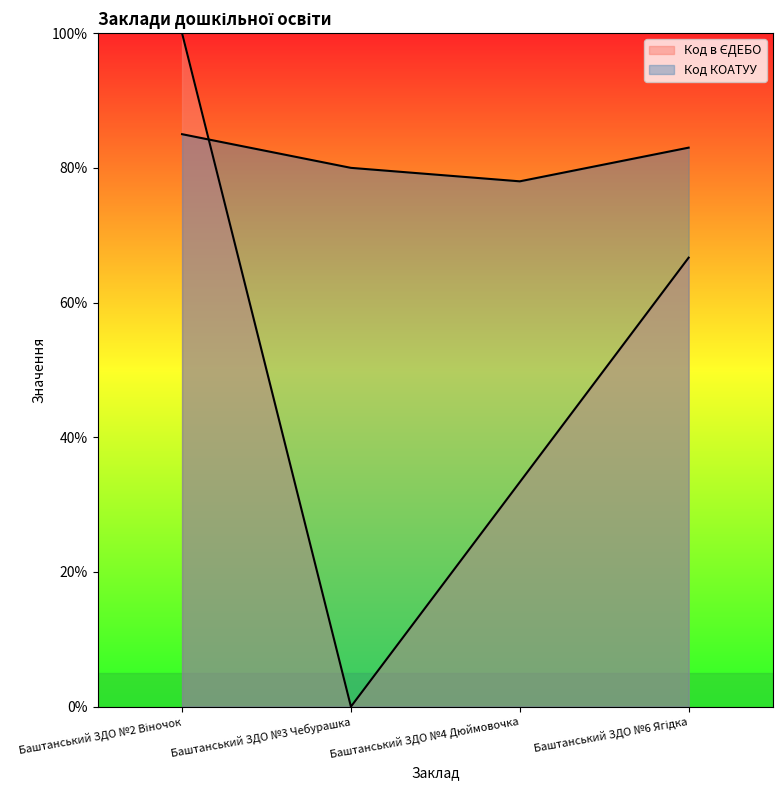

List the labels in order of value, largest first.

Баштанський ЗДО №2 Віночок, Баштанський ЗДО №6 Ягідка, Баштанський ЗДО №4 Дюймовочка, Баштанський ЗДО №3 Чебурашка